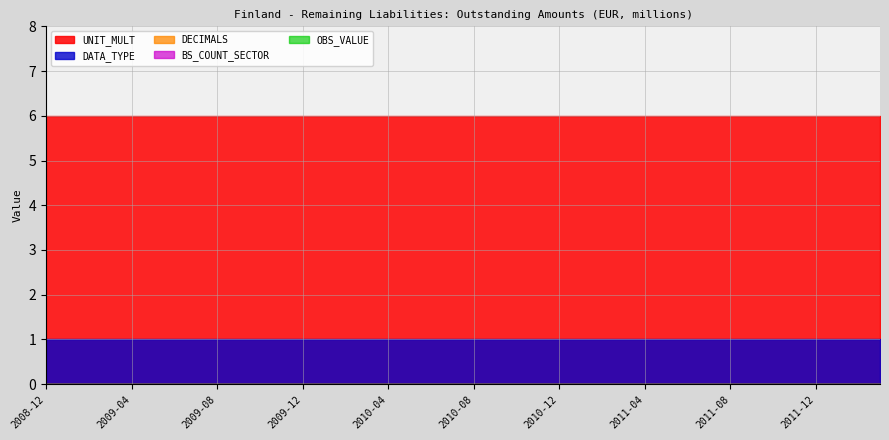

The DECIMALS series shows 0 at 2011-06. True or false?

True